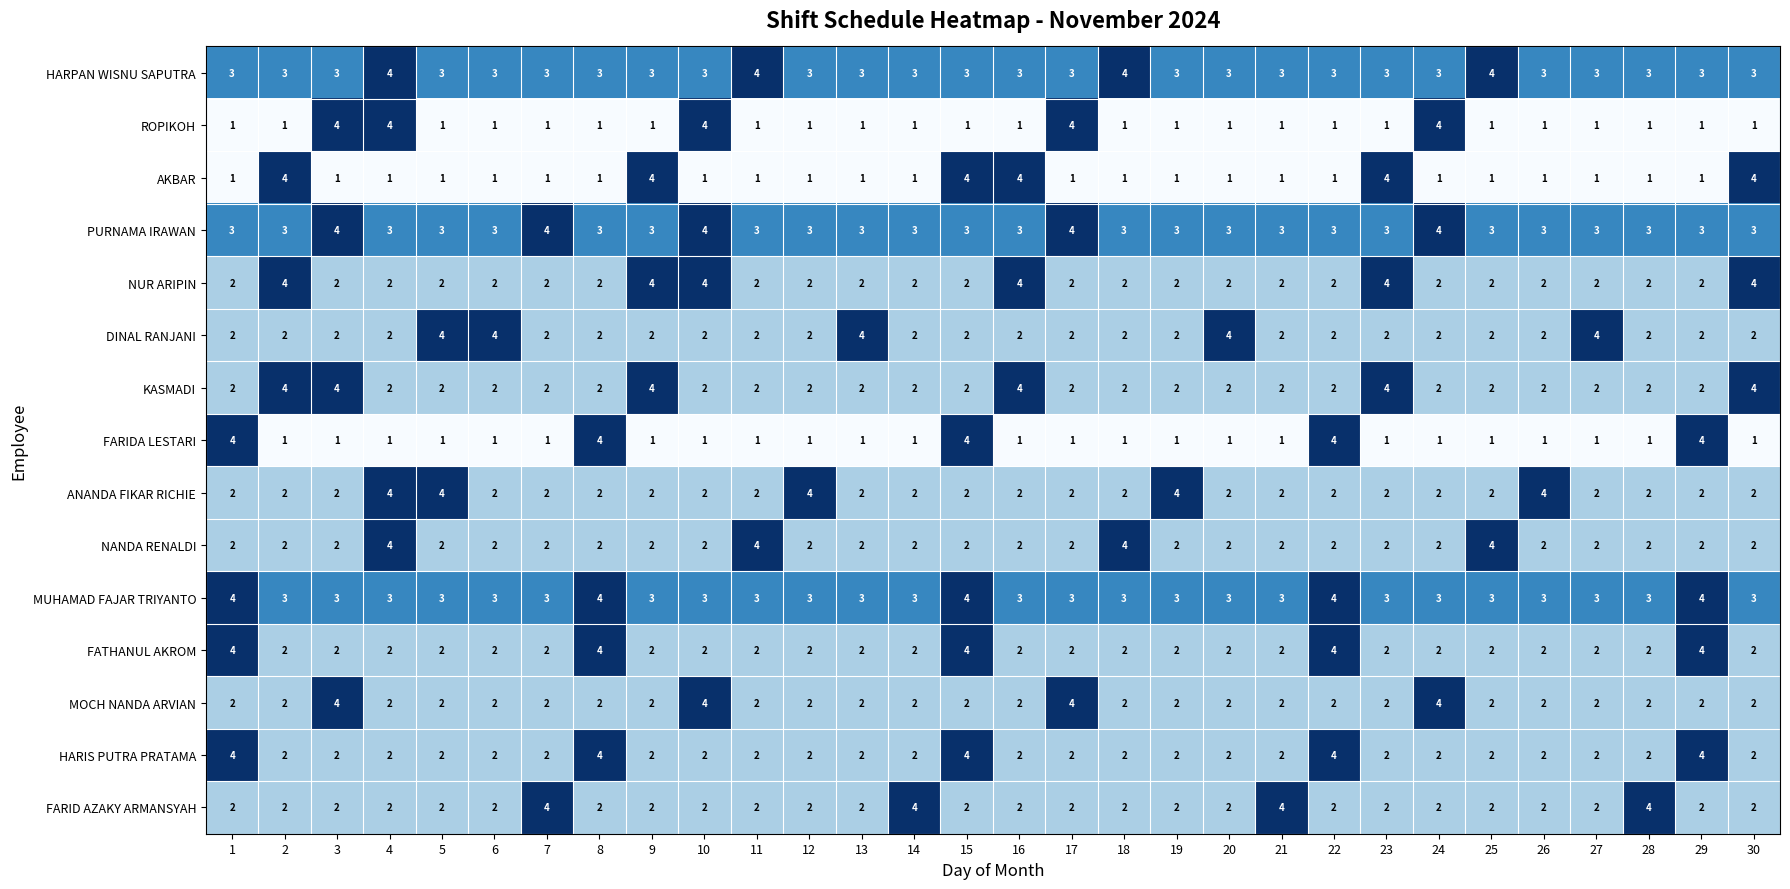

What is the difference between the highest and lowest values at 19?

3